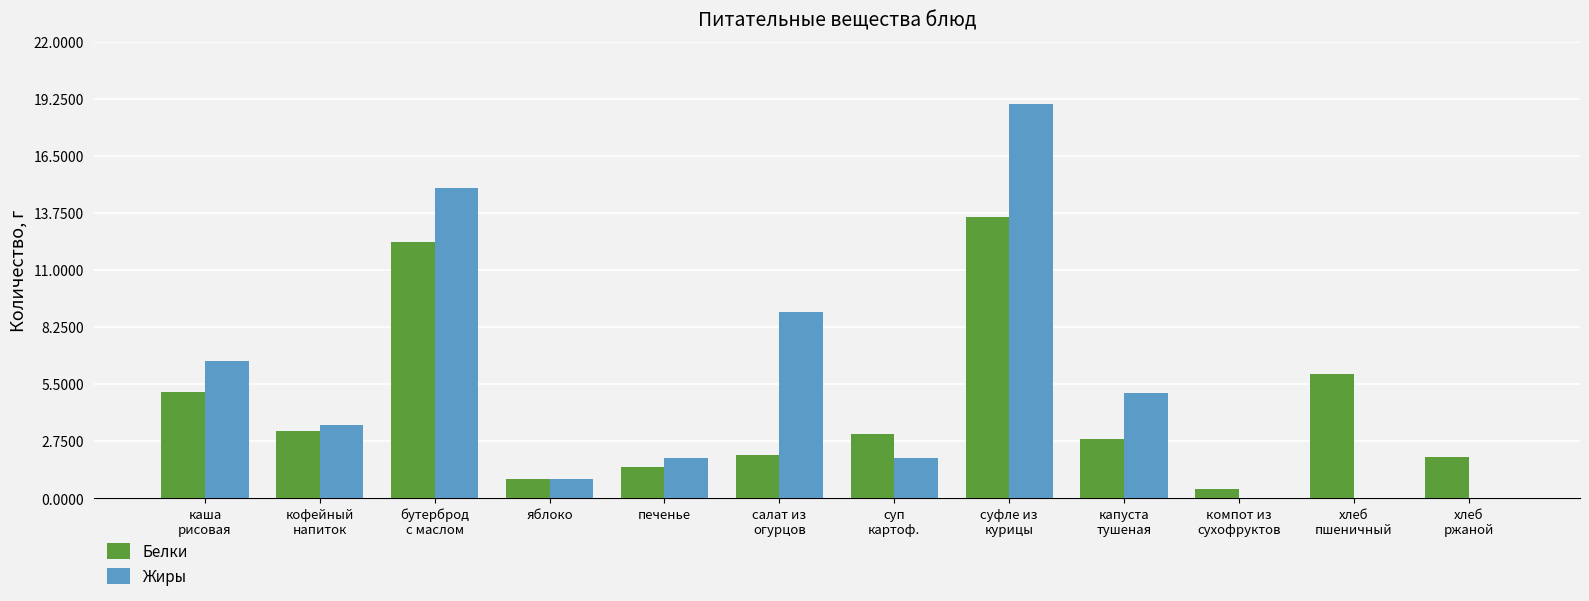

What is the maximum value for Жиры?

19.0